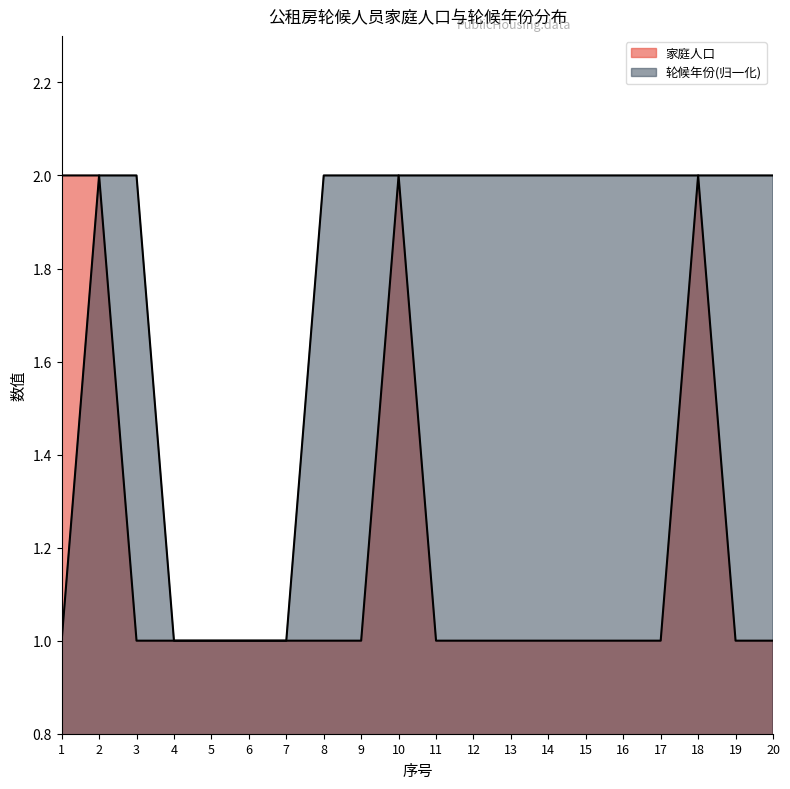

Rank the categories by 轮候年份 value from highest to lowest.

2, 3, 8, 9, 10, 11, 12, 13, 14, 15, 16, 17, 18, 19, 20, 1, 4, 5, 6, 7